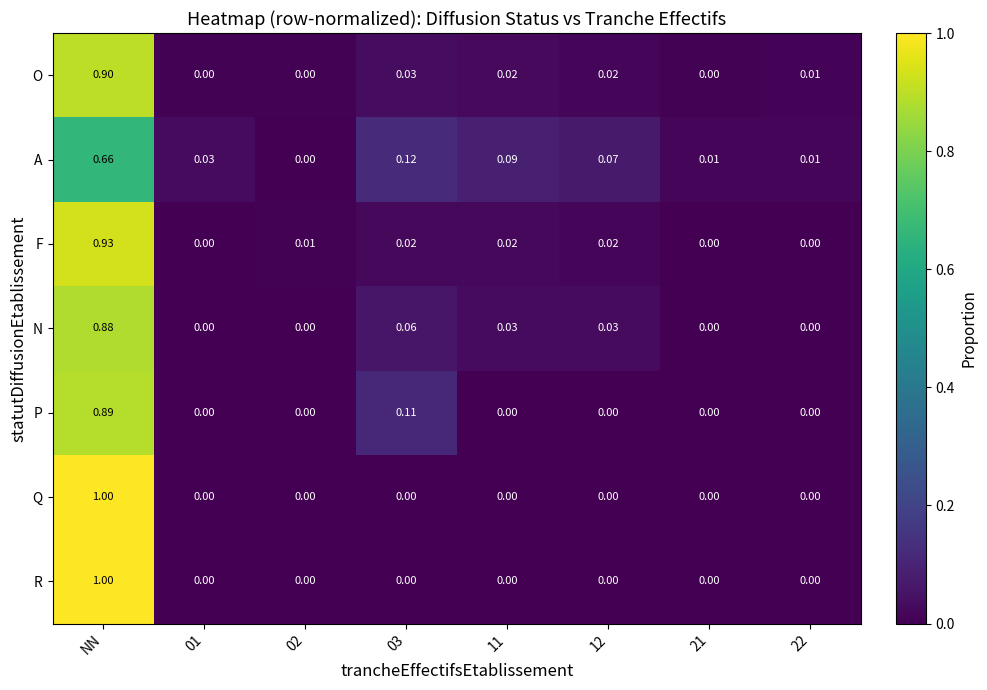

At which category is the sum across all series the highest?

NN